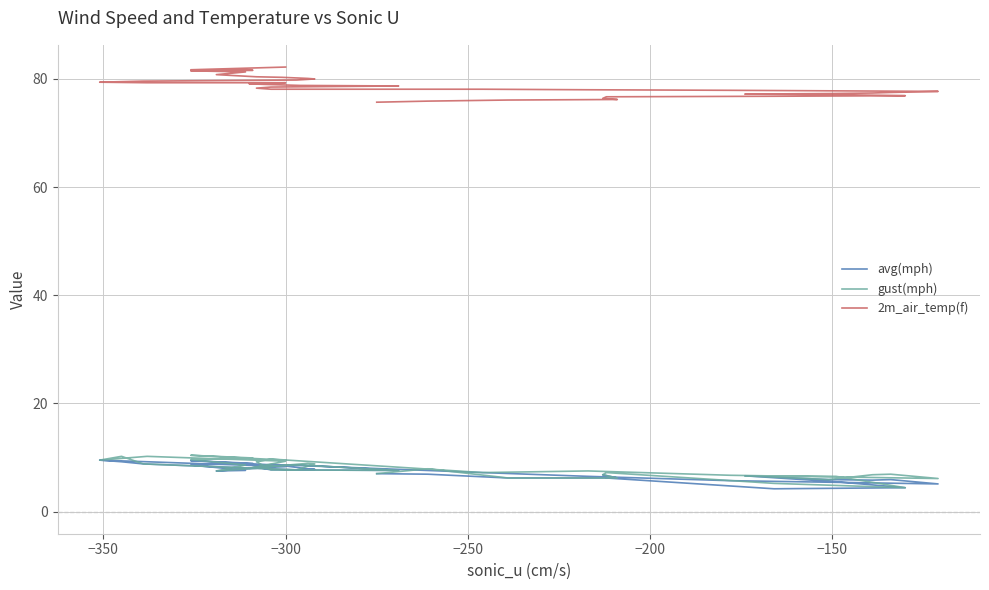

The value of gust(mph) at −200 is 5.2. True or false?

False